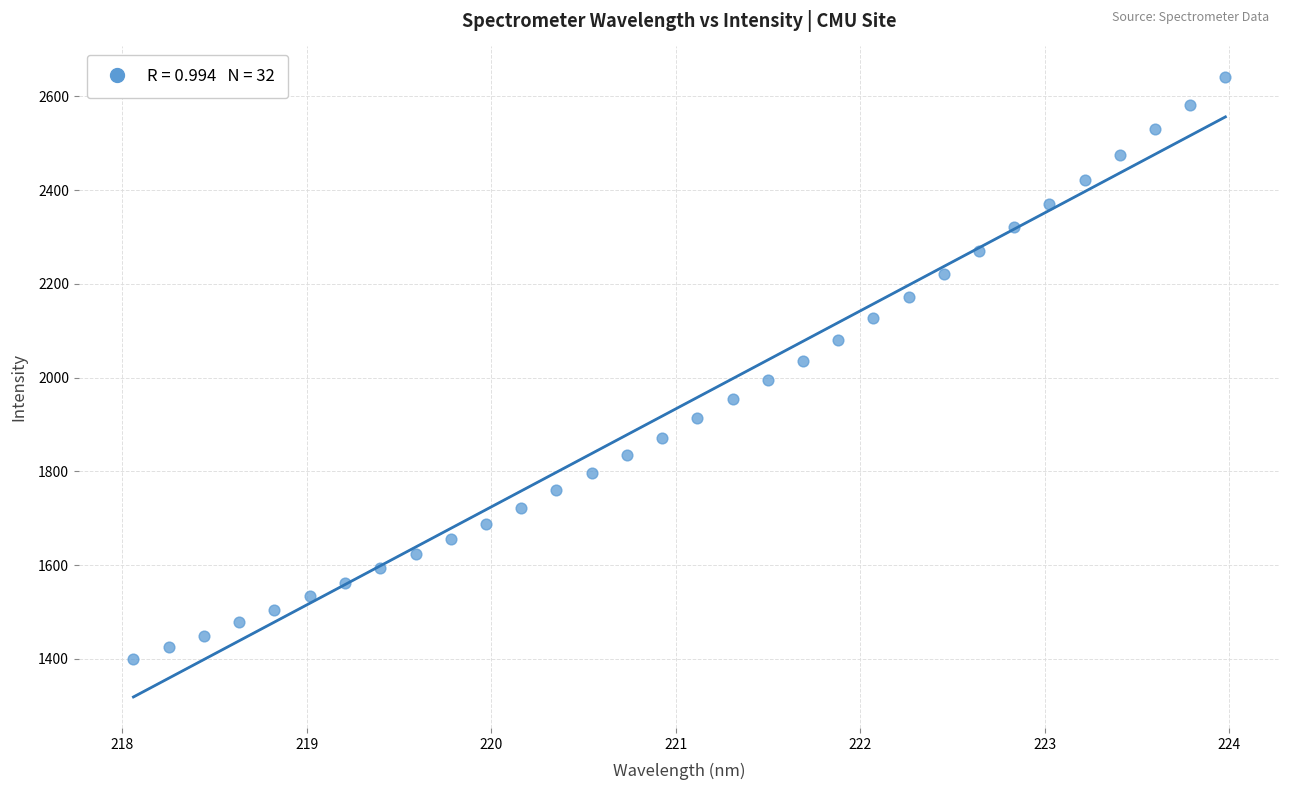

What is the range of Y values (max minus min)?

1241.0